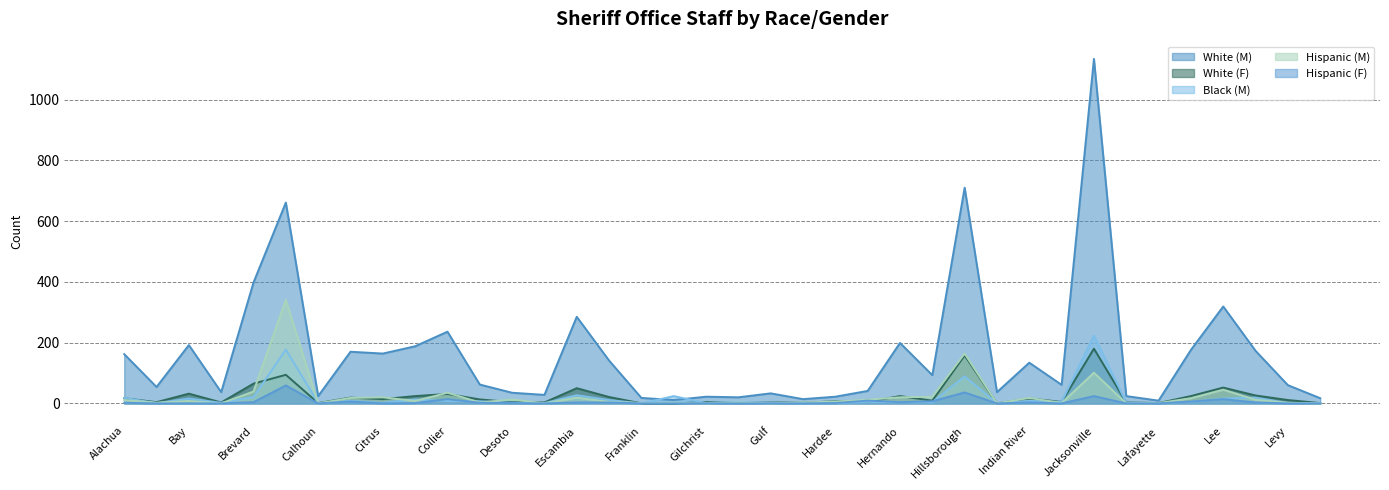

Is it true that Hispanic (F) equals 59 at Broward?

True